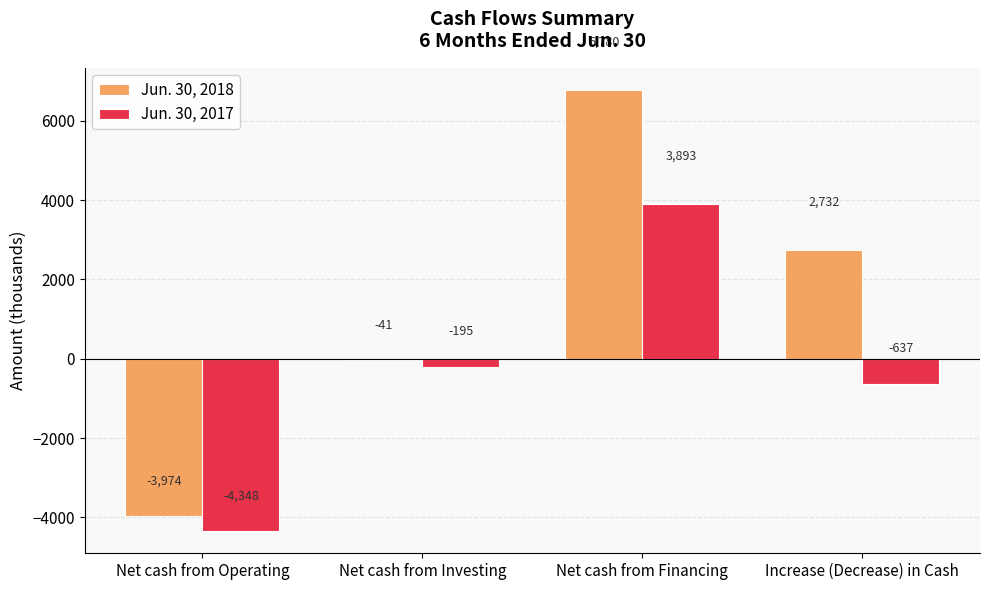

How many bars are there in each group?

2